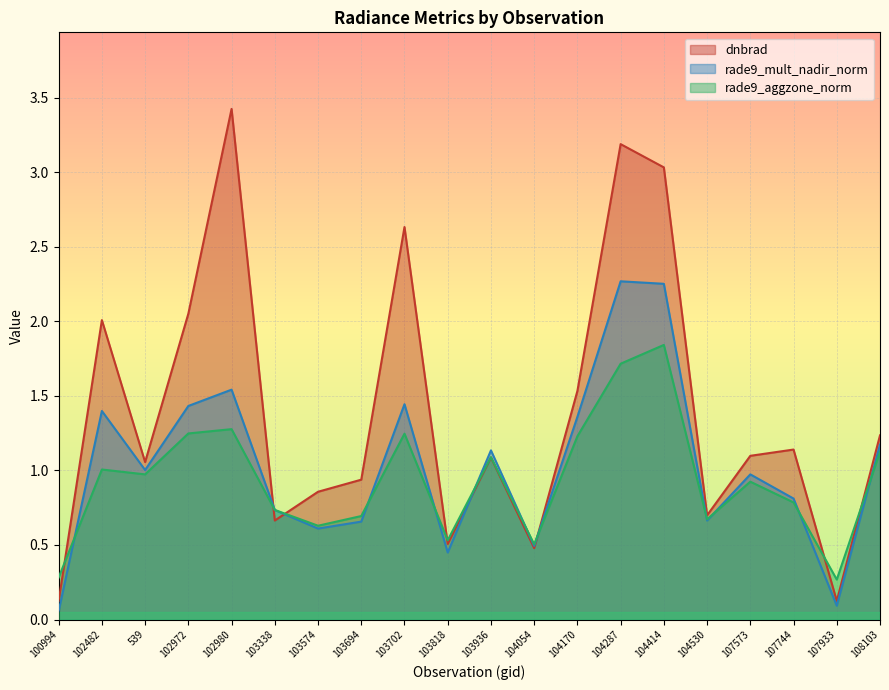

Is it true that rade9_aggzone_norm equals 0.2 at 103694?

False